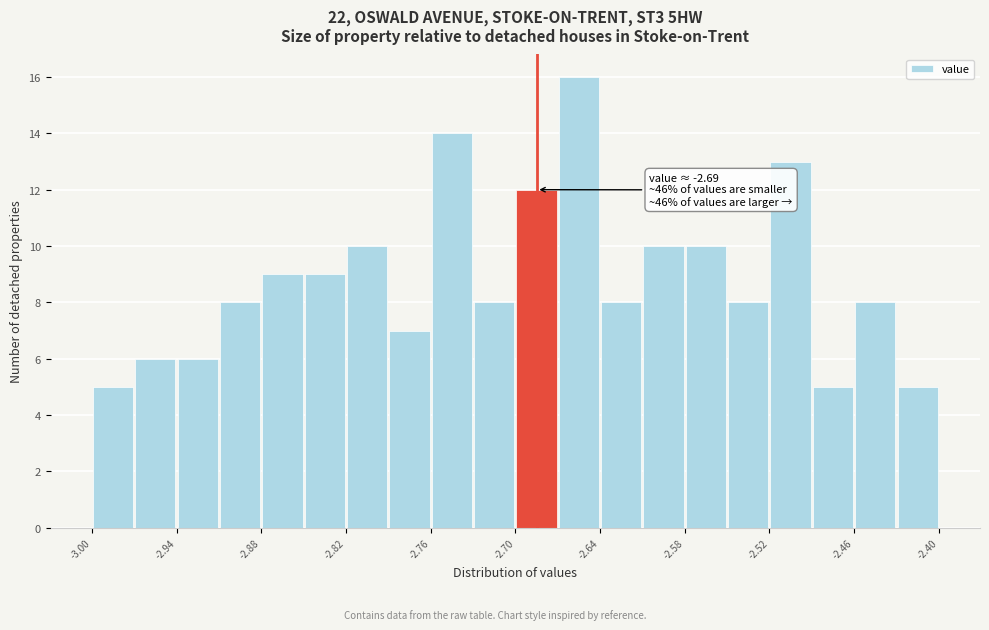

Read against the x-axis, roughly where is the centre of the tallest bar?

-2.65